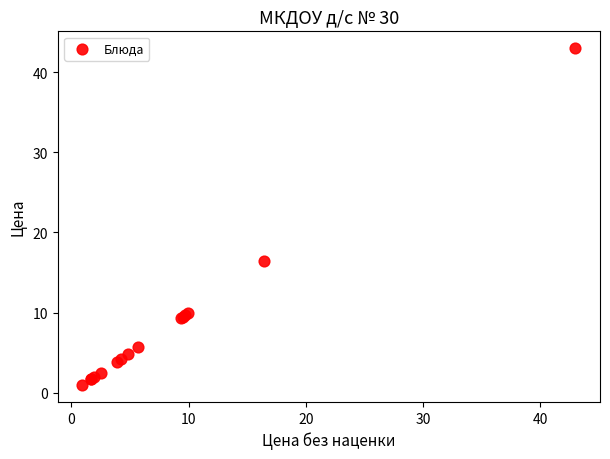

What Y value in the scatter plot is closest to 21?

16.5